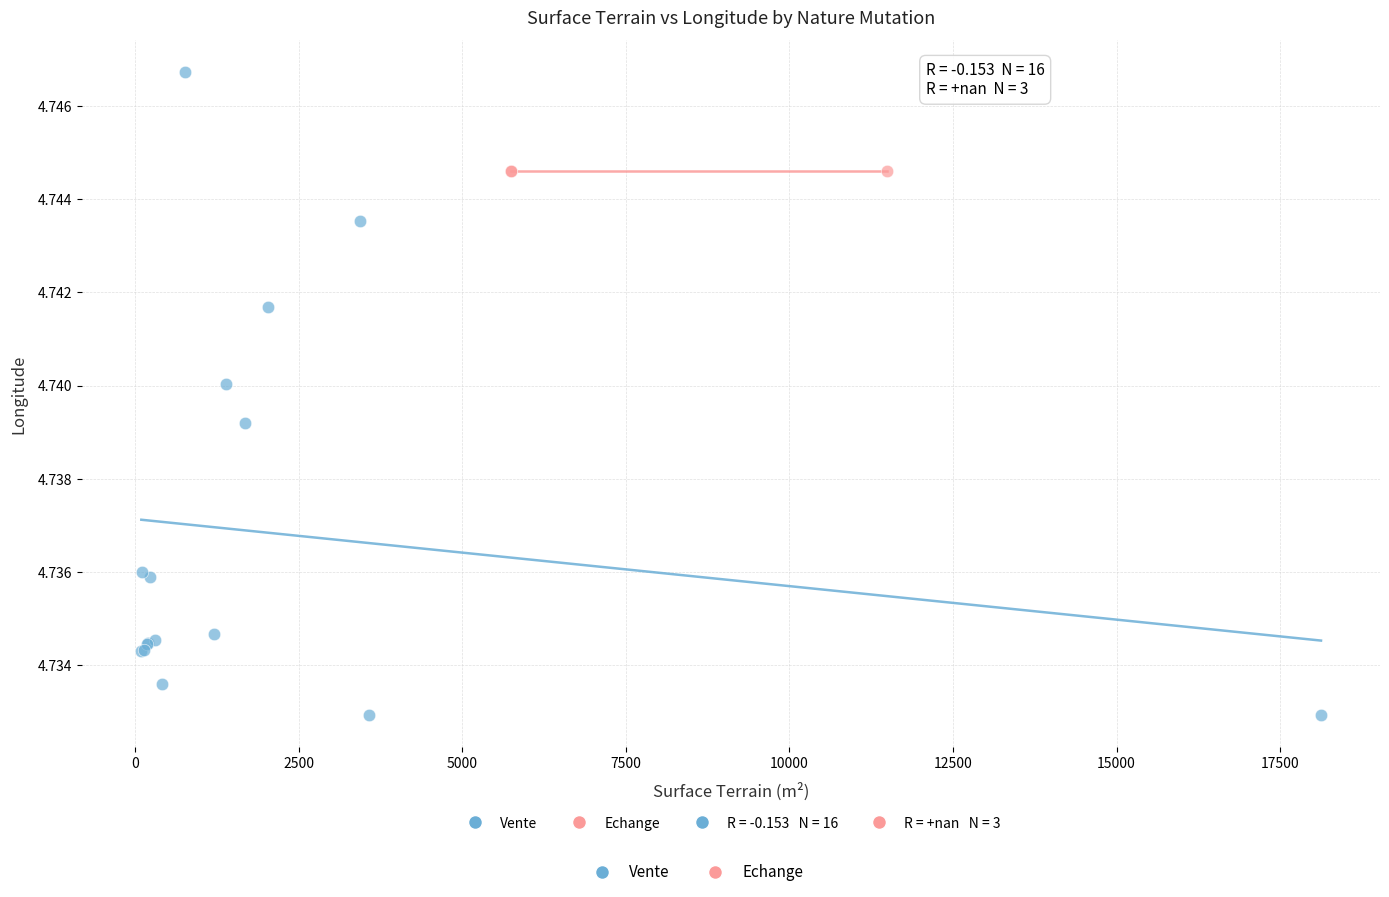

Which series contains the lowest Y value?

Vente